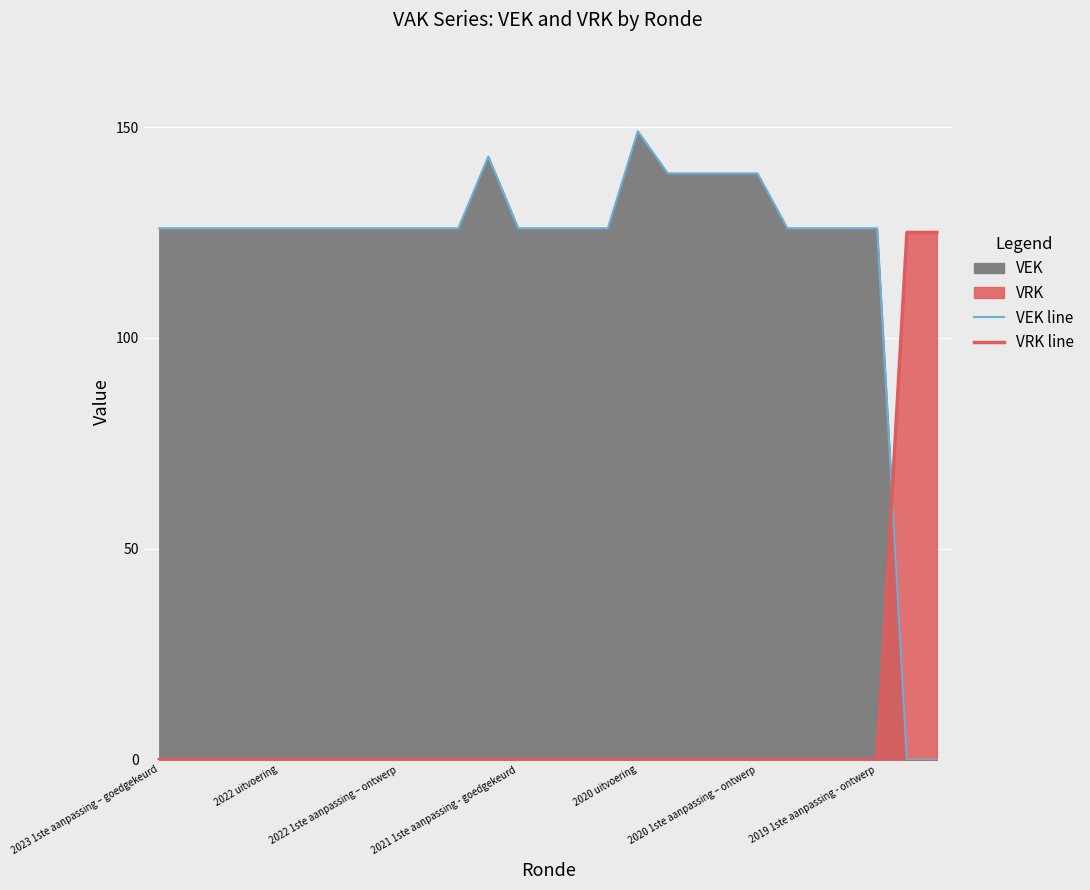

List the series in order of their peak value, highest first.

VEK line, VRK line